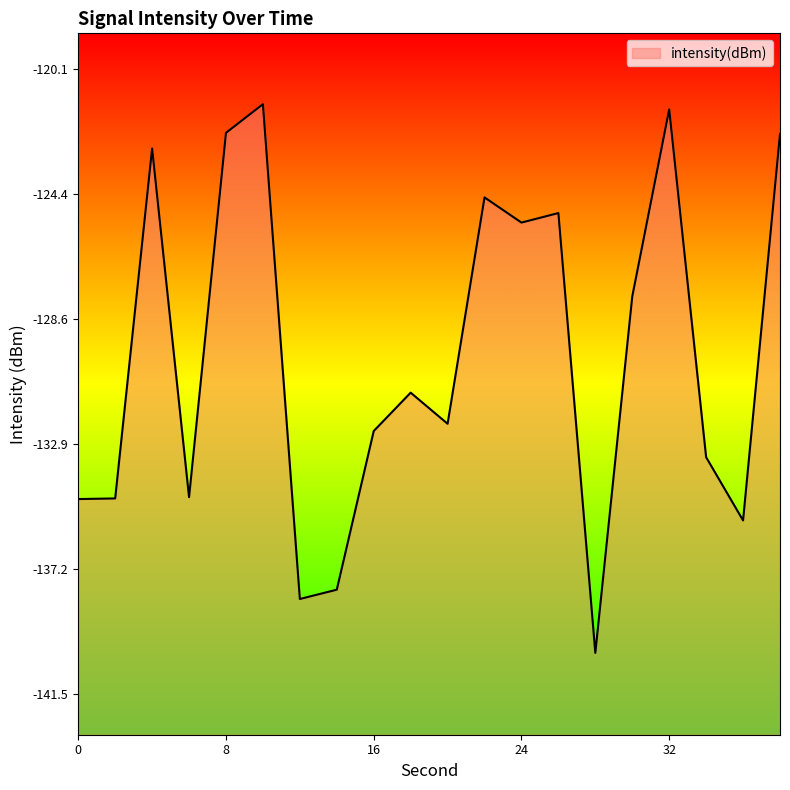

Which category has the lowest value across all series?

28